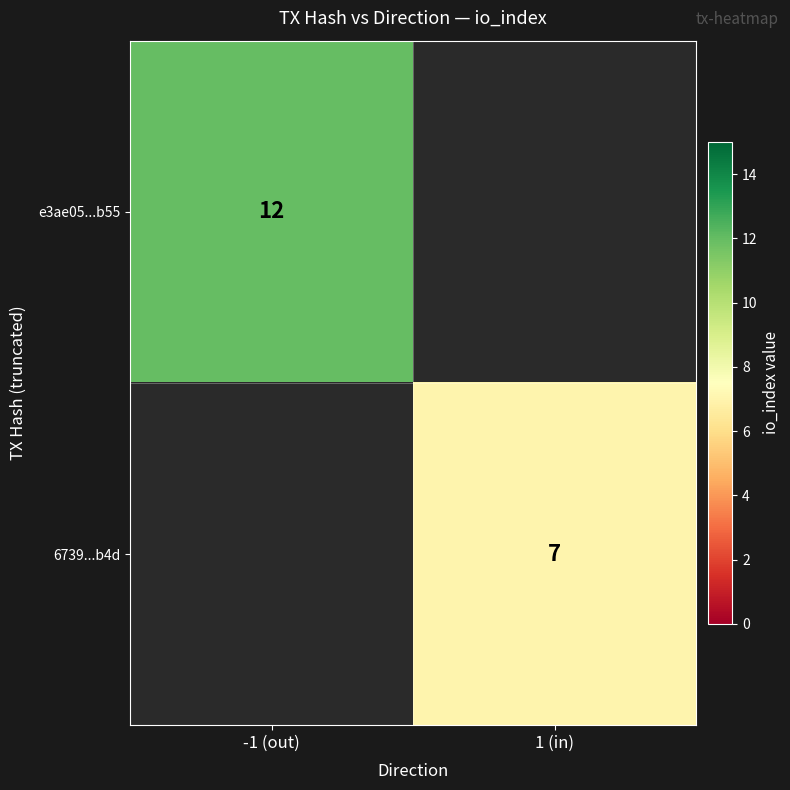

The 6739...b4d series shows 3 at 1 (in). True or false?

False